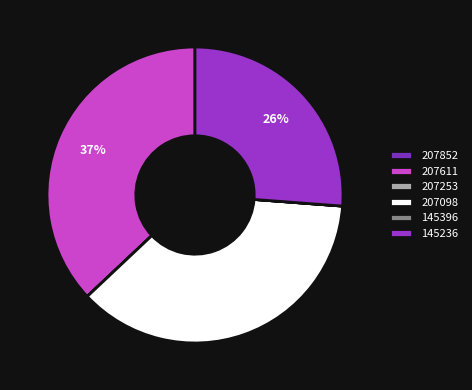

Between 207253 and 207611, which is larger?

207611